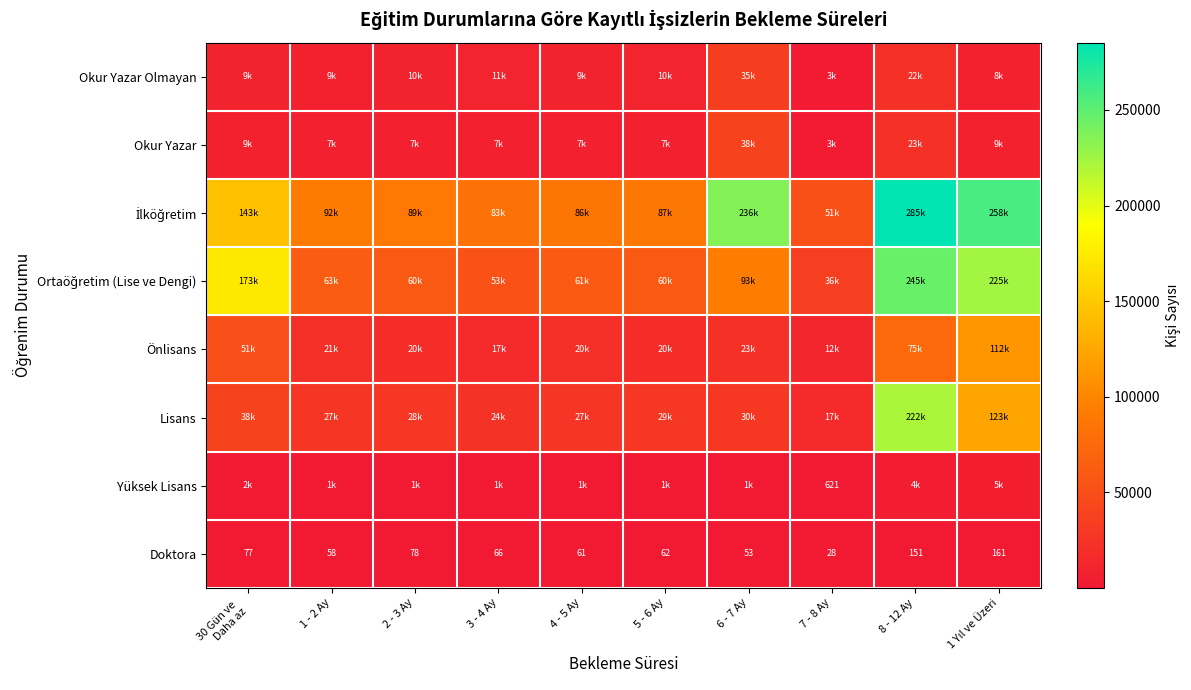

Is it true that Doktora equals 78 at 2 - 3 Ay?

True